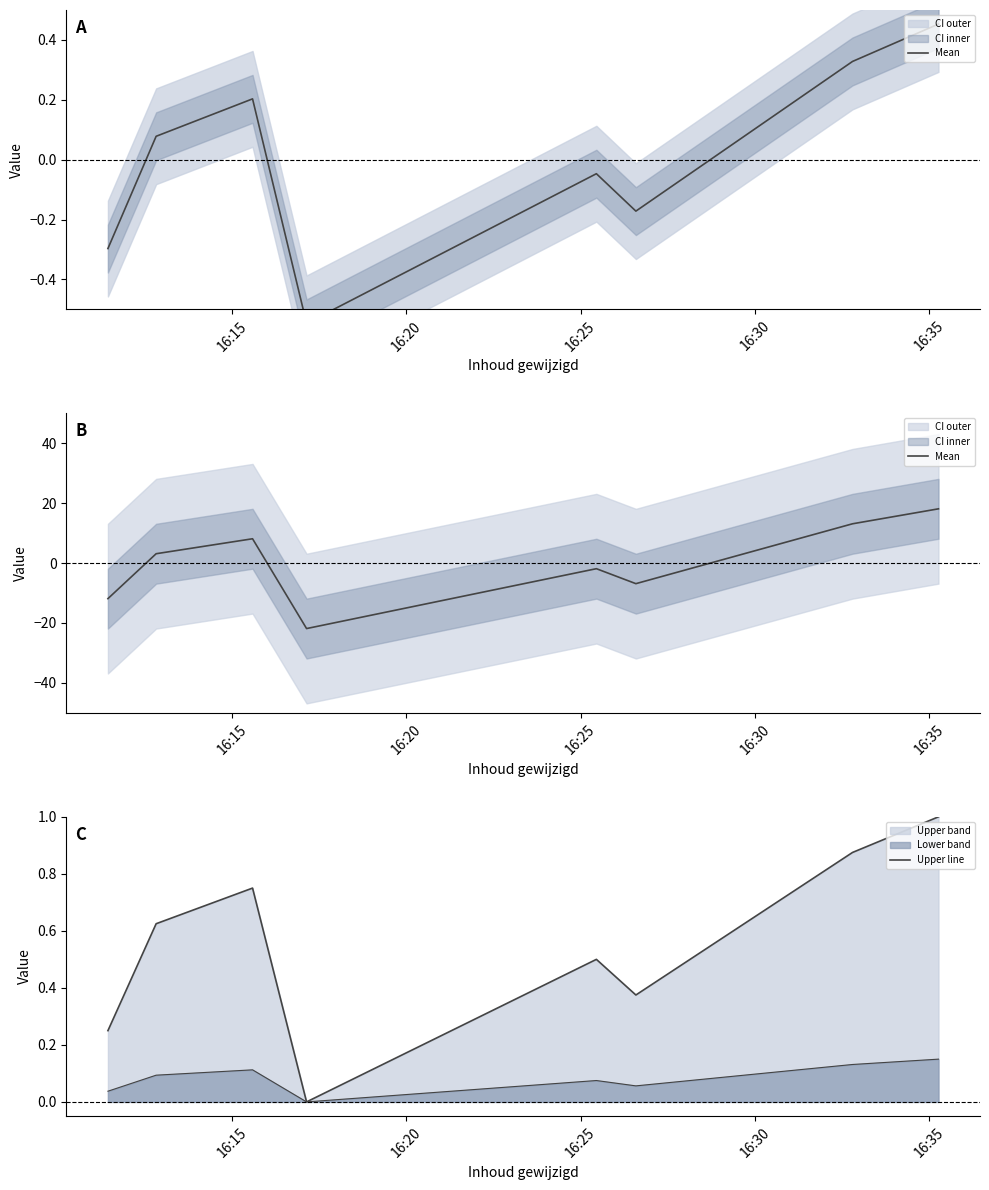

After their last crossing, which series has the higher values: Mean or Upper line?

Mean